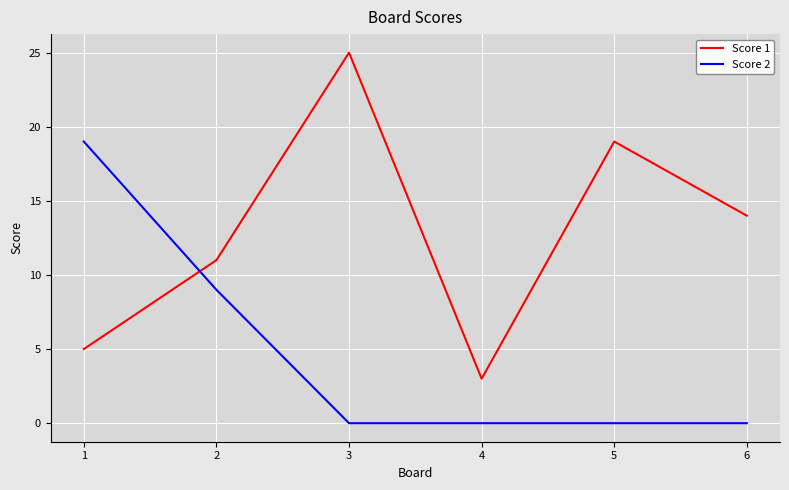

How many lines are shown in the chart?

2